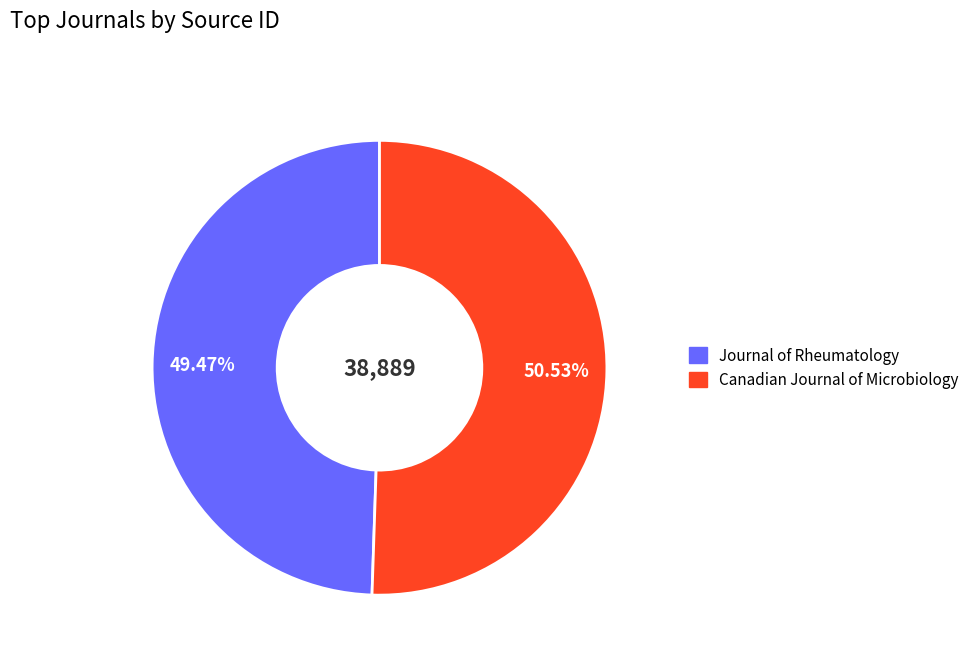

How many slices are in this pie chart?

2